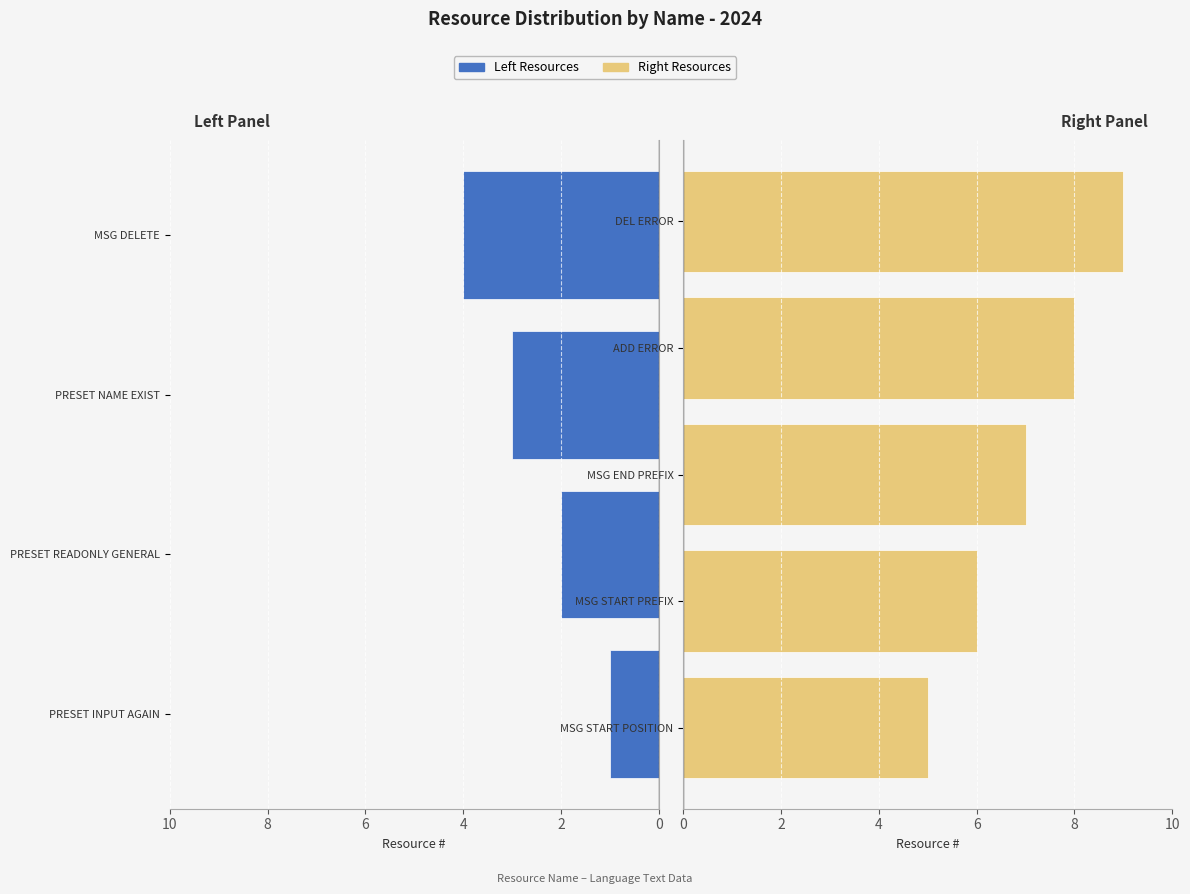

Which has a higher value, IDS_MSG_DELETE or IDS_MSG_START_POSITION?

IDS_MSG_START_POSITION